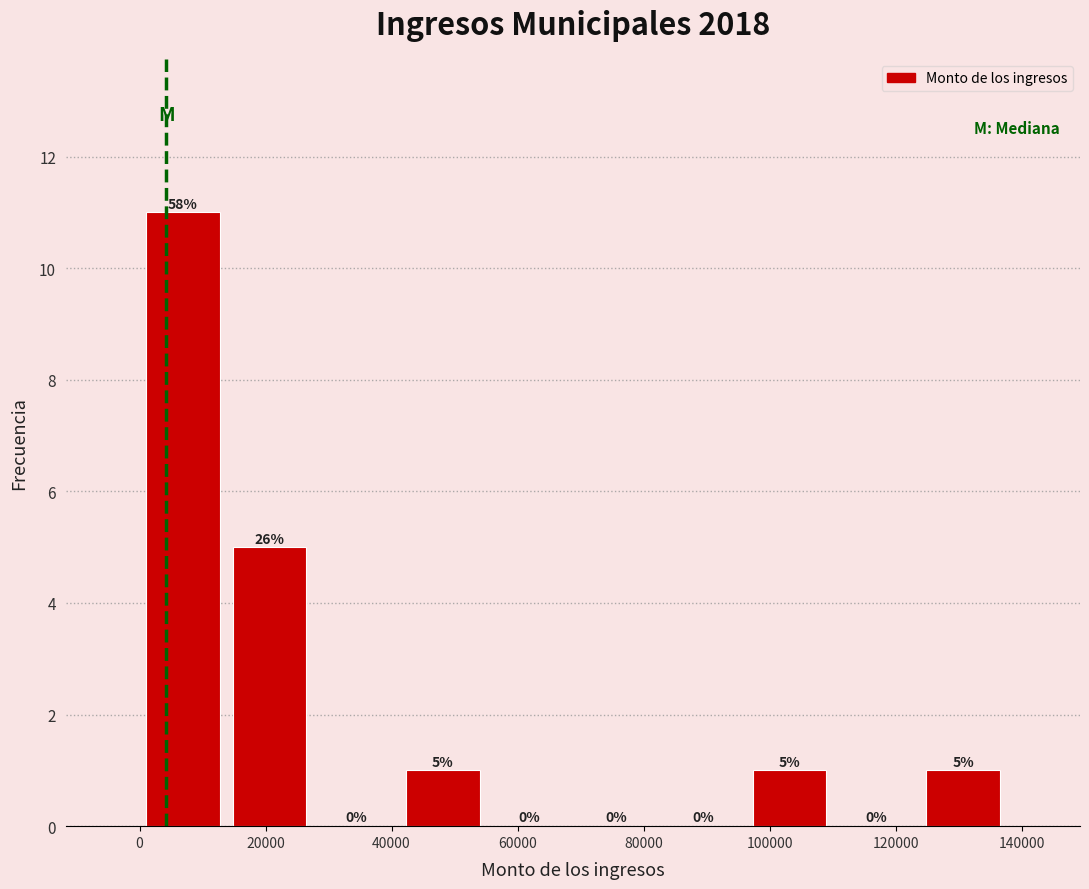

Over which range of the x-axis is the bar tallest?

0 to 14000